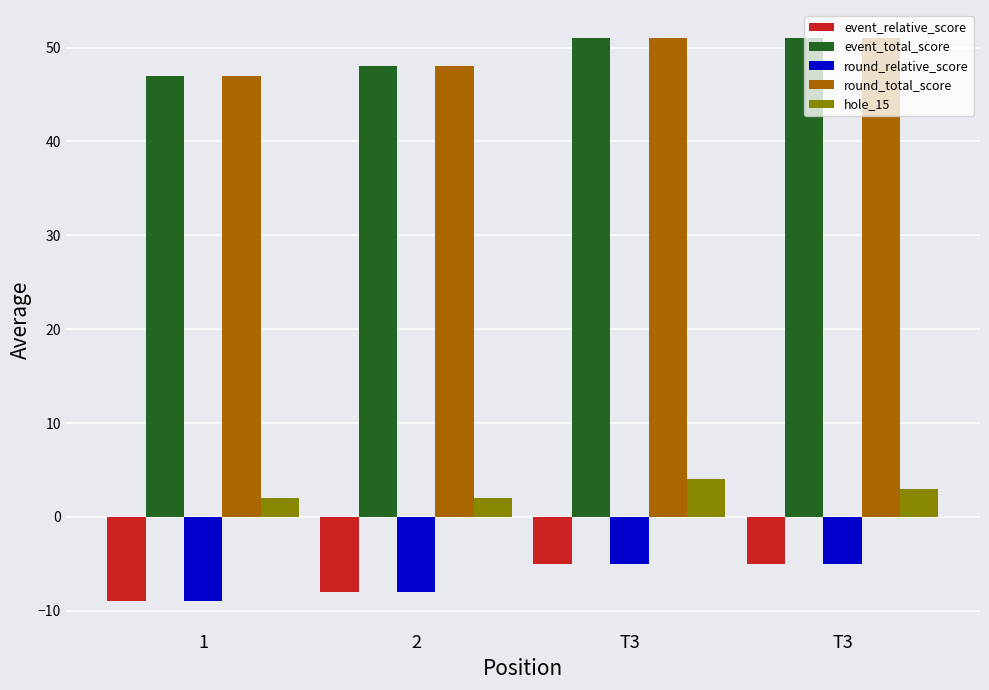

Are the bars horizontal?

No